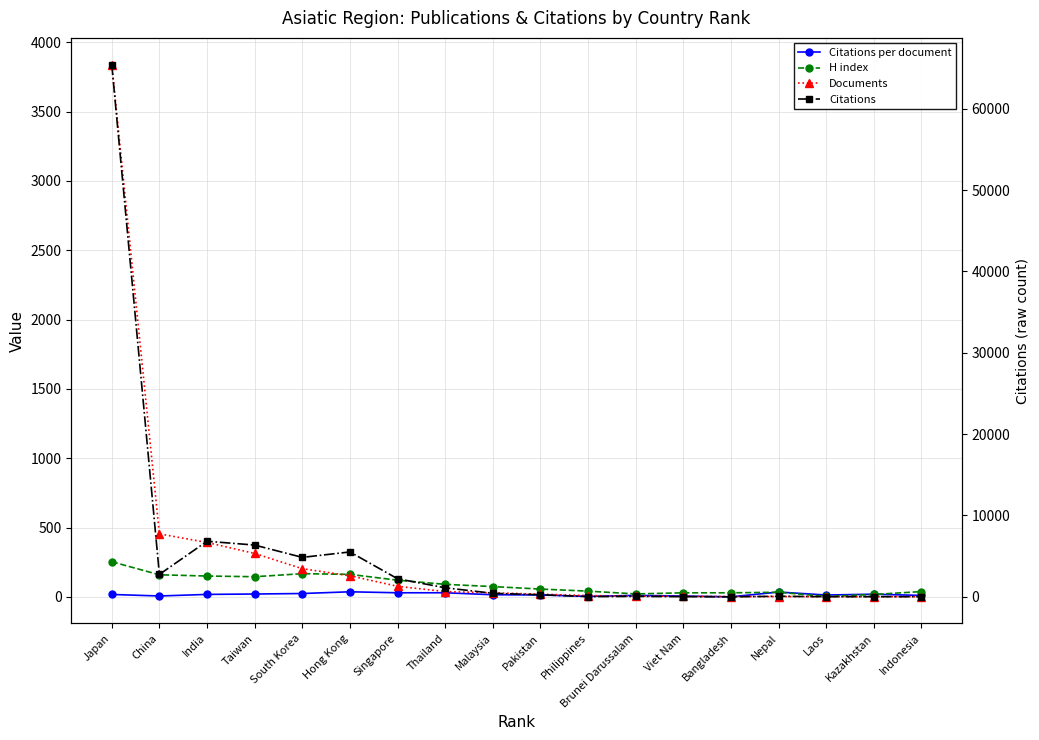

True or false: Citations and Citations per document intersect in this chart.

False